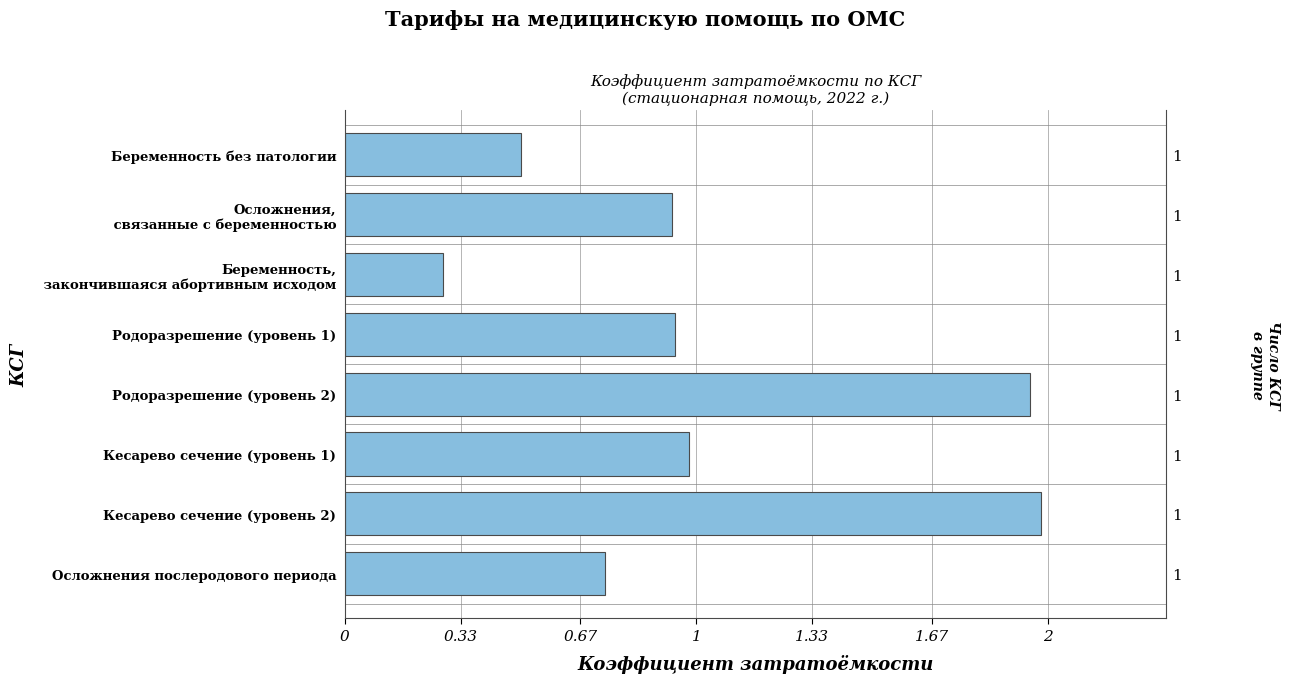

The value at Родоразрешение (уровень 2) is 1.9. True or false?

True